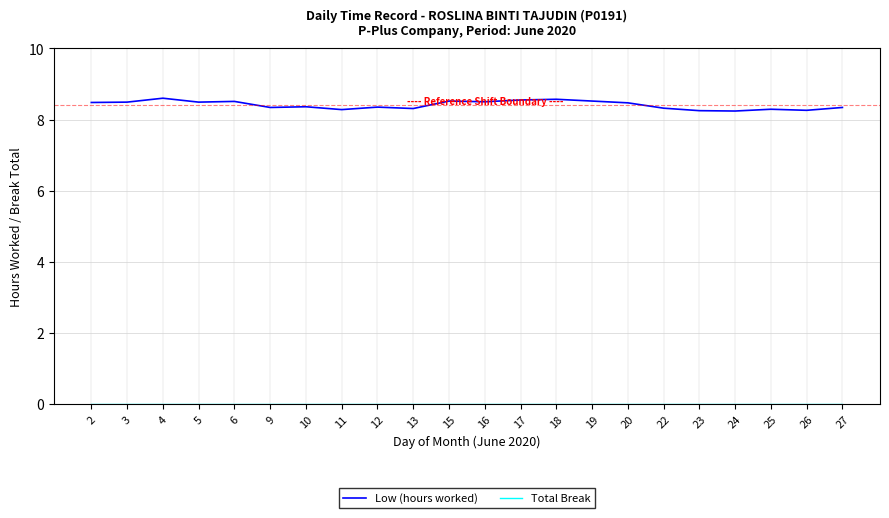

True or false: Low (hours worked) has more than 0 points higher than both neighbors.

True